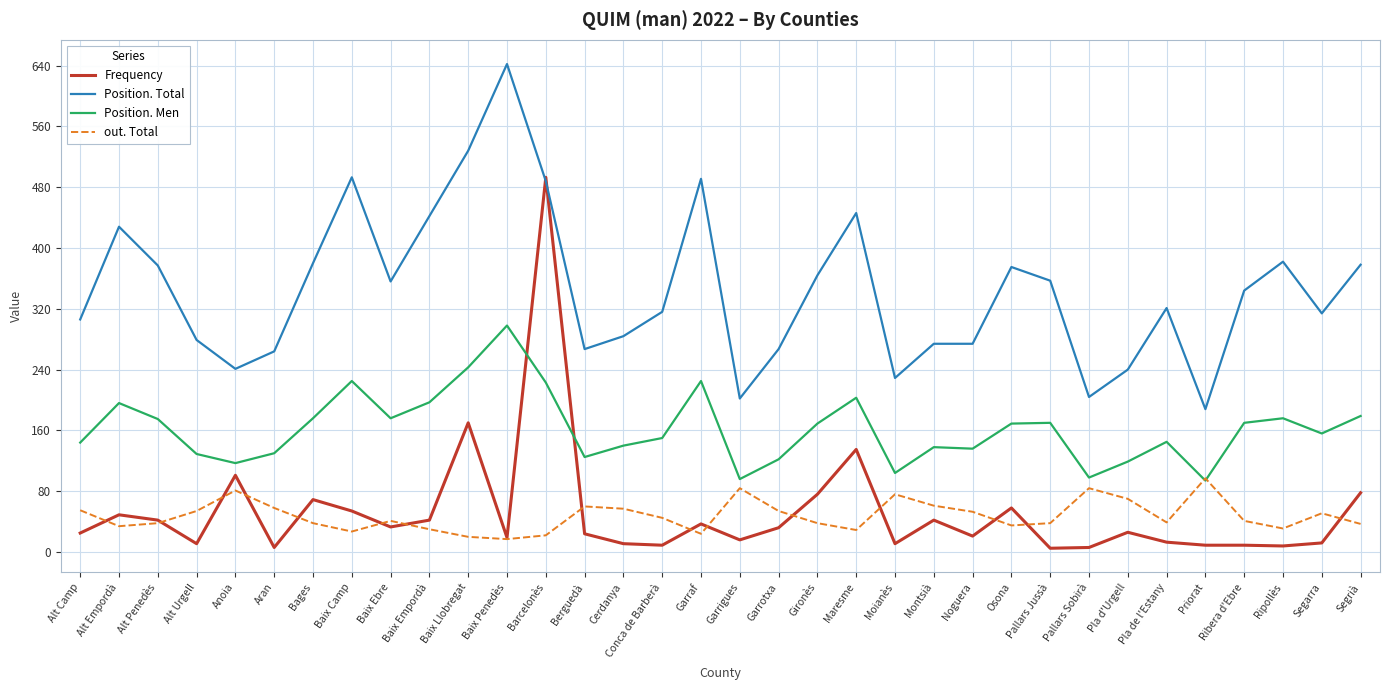

True or false: Frequency has more than 2 interior local peaks.

True